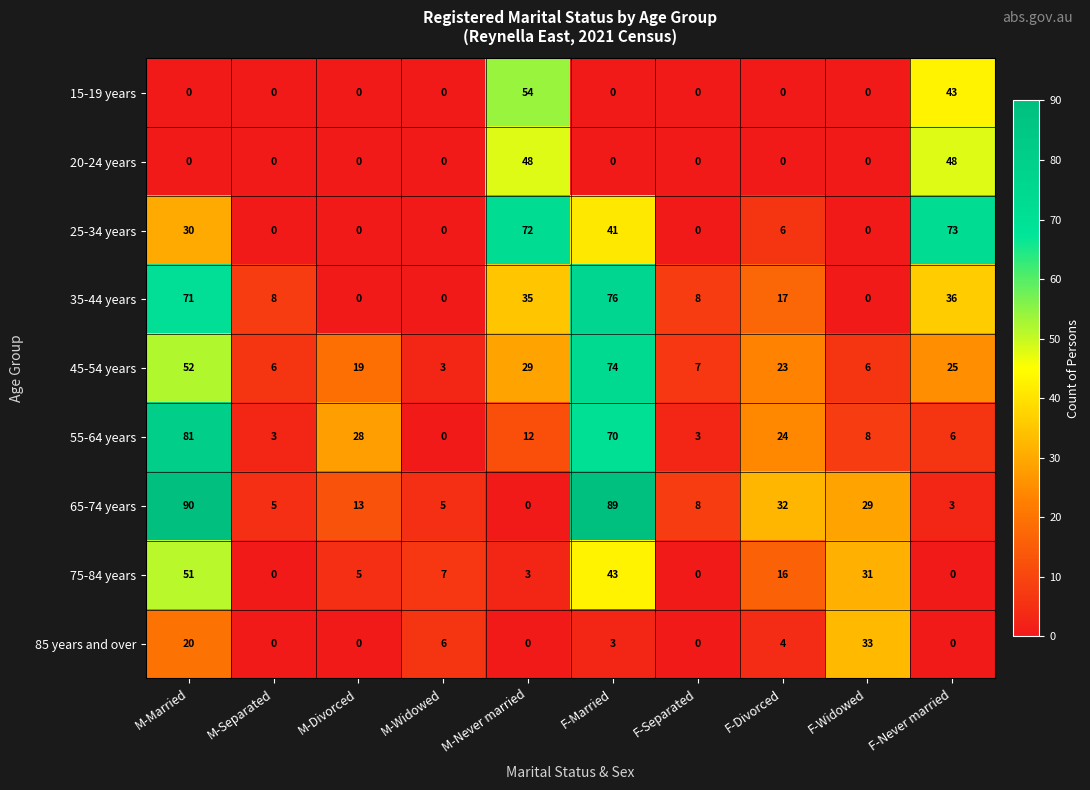

What is the sum of all 35-44 years values?

251